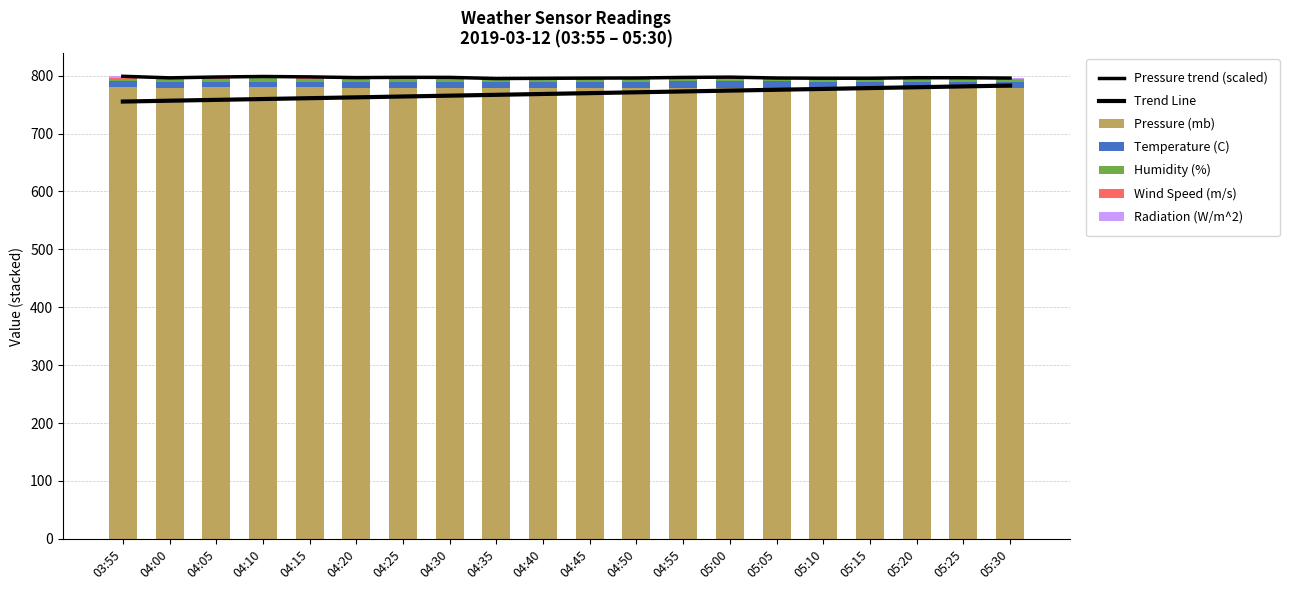

Rank the series at 05:05 from lowest to highest value.

Radiation (W/m^2), Wind Speed (m/s), Humidity (%), Temperature (C), Pressure (mb)